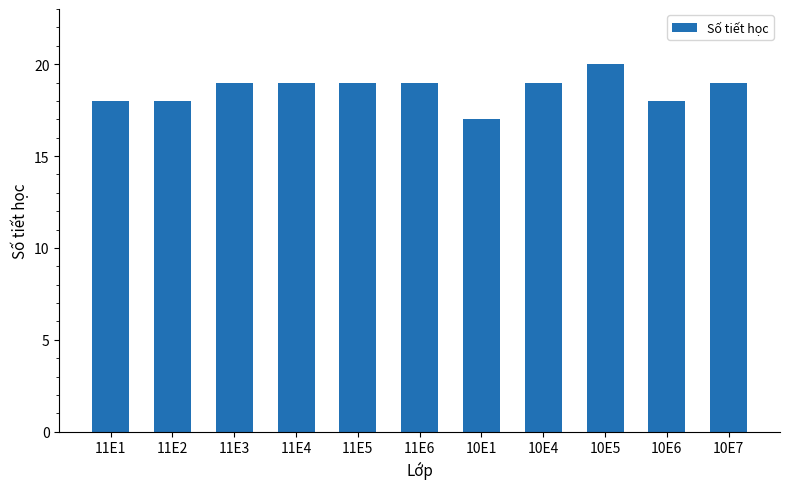

What is the ratio of the value at 11E1 to the value at 11E6?

0.9